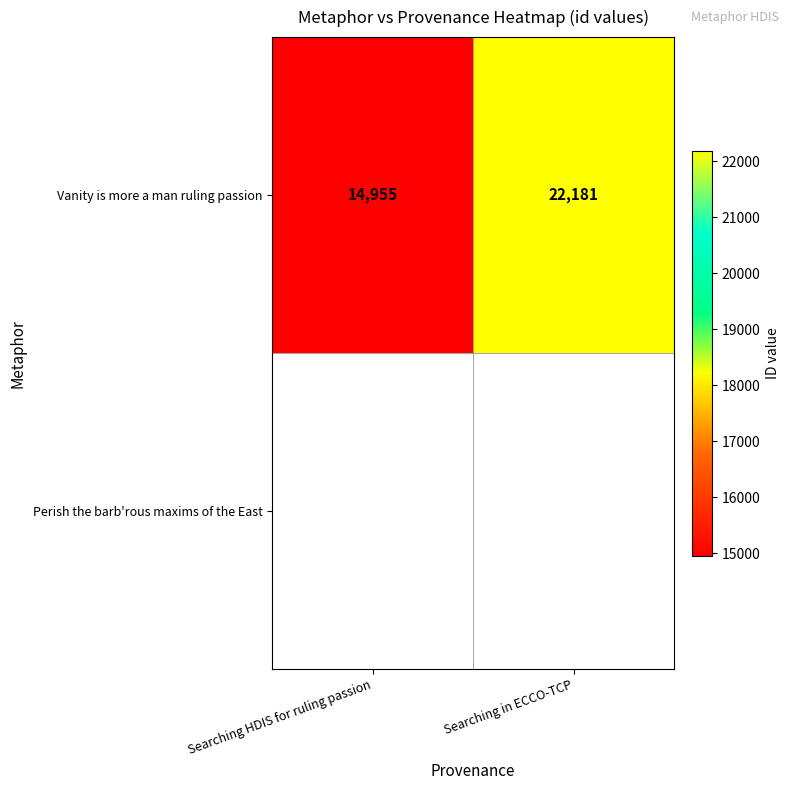

What is the ratio of the value at Searching HDIS for ruling passion to the value at Searching in ECCO-TCP?

0.7